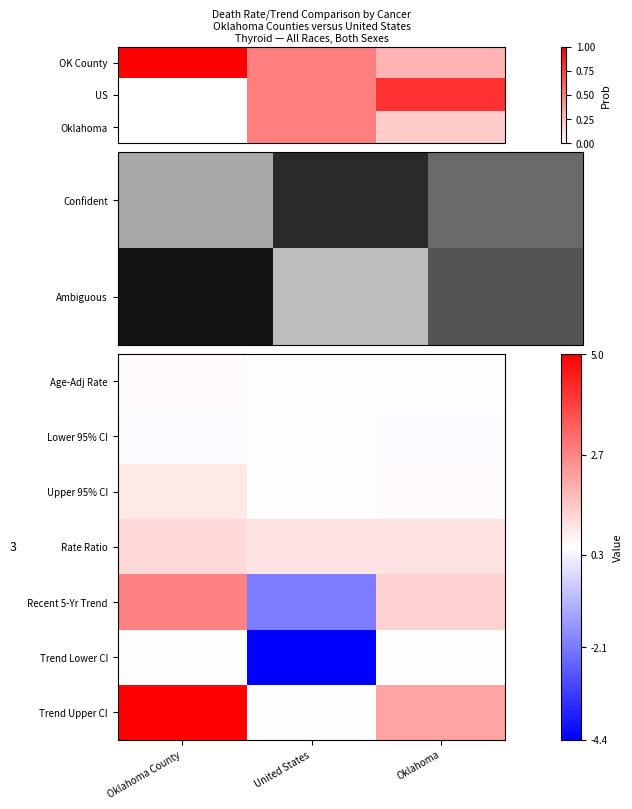

List the labels in order of Age-Adj Rate value, smallest first.

United States, Oklahoma, Oklahoma County